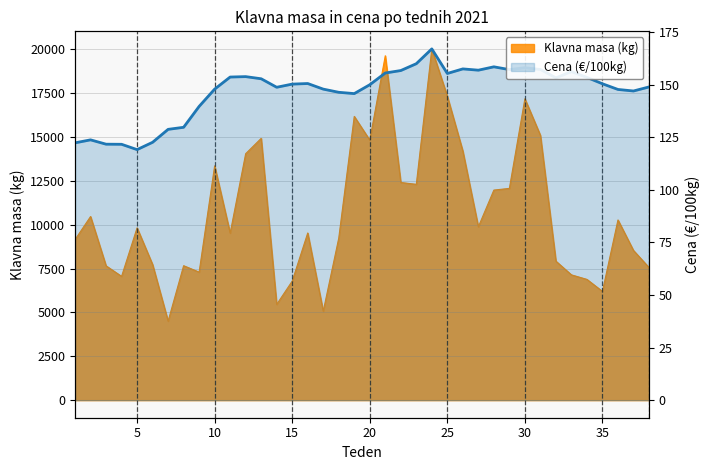

What is the minimum value for Cena (EUR/100kg)?

119.1